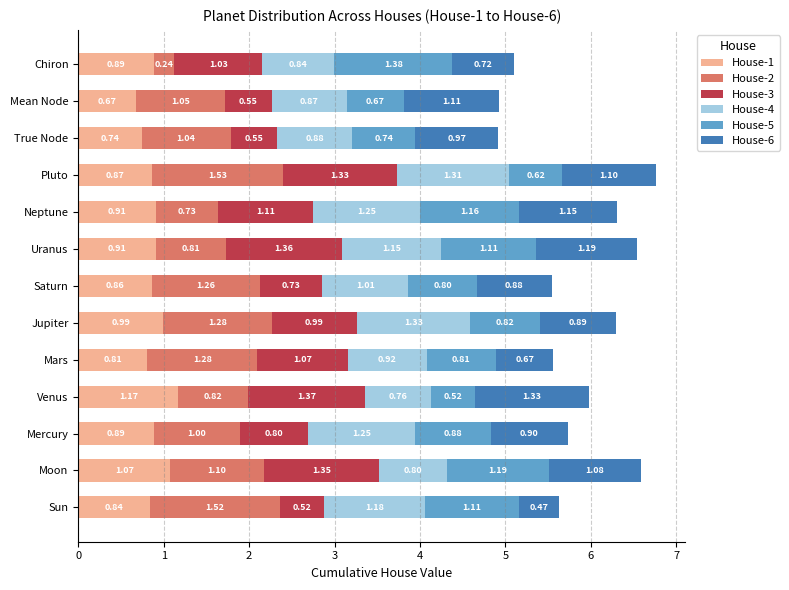

What is the sum of the House-1 values at Jupiter and True Node?

1.7